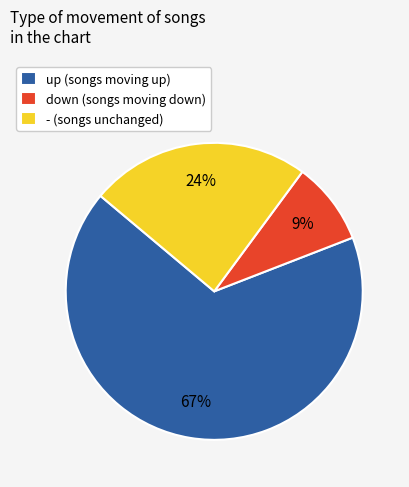

Is it true that up is 67% of the pie?

True